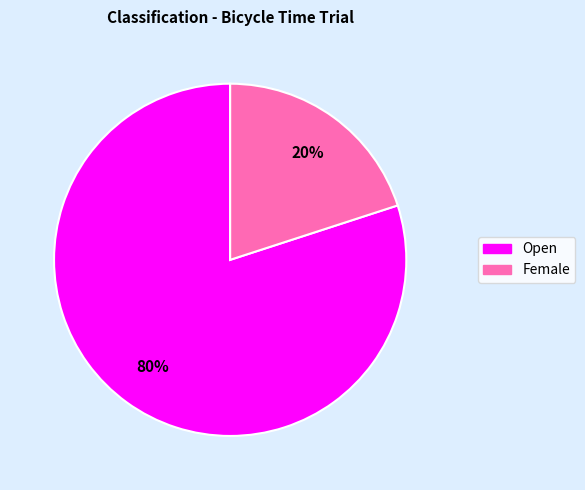

Approximately how many times larger is the value at Open compared to Female?

4.0